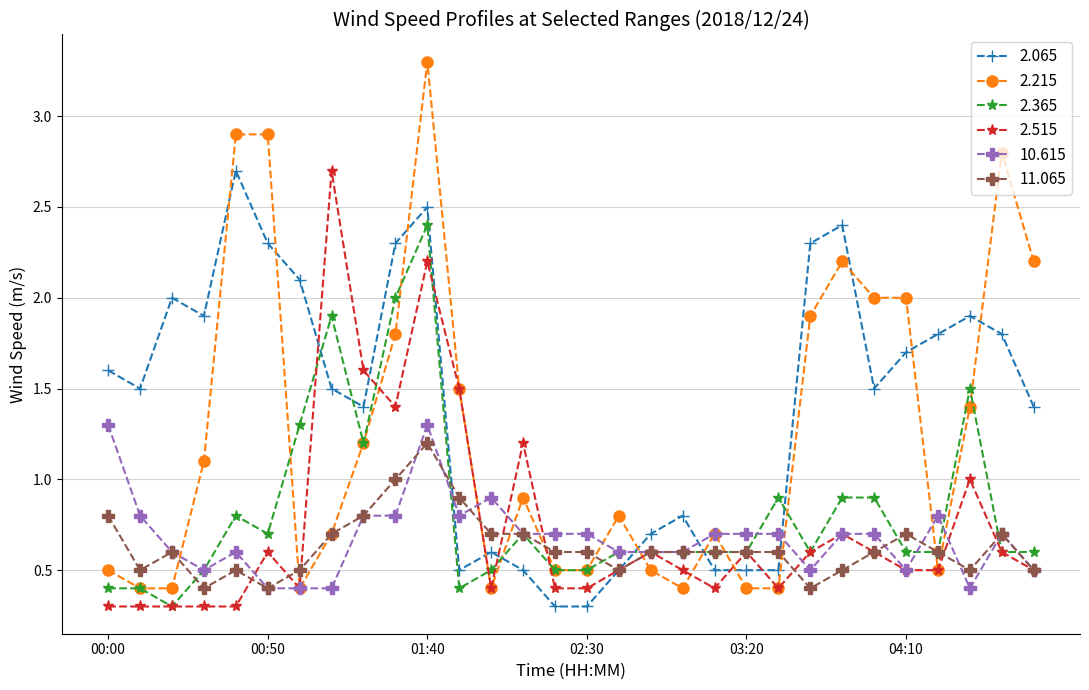

How many lines are shown in the chart?

6